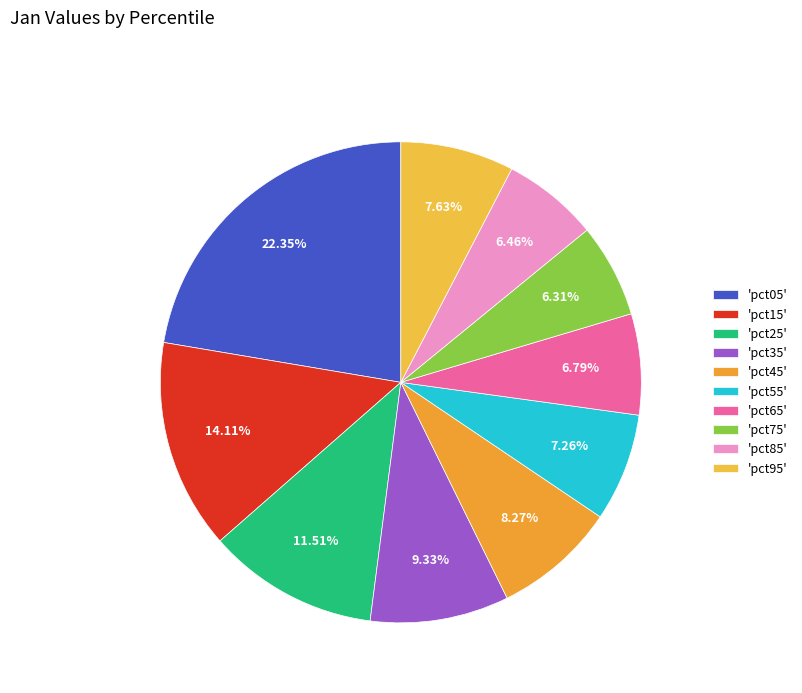

Is there a majority slice in this chart?

No